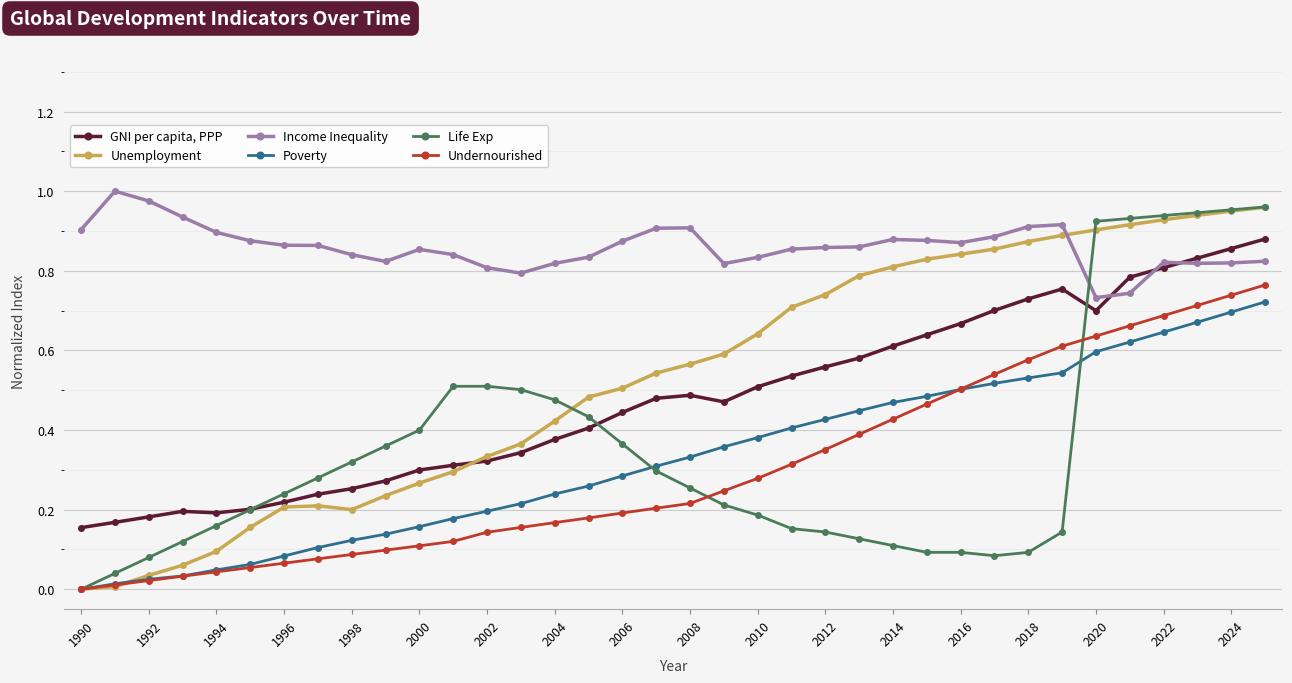

True or false: Undernourished and Income Inequality intersect in this chart.

False